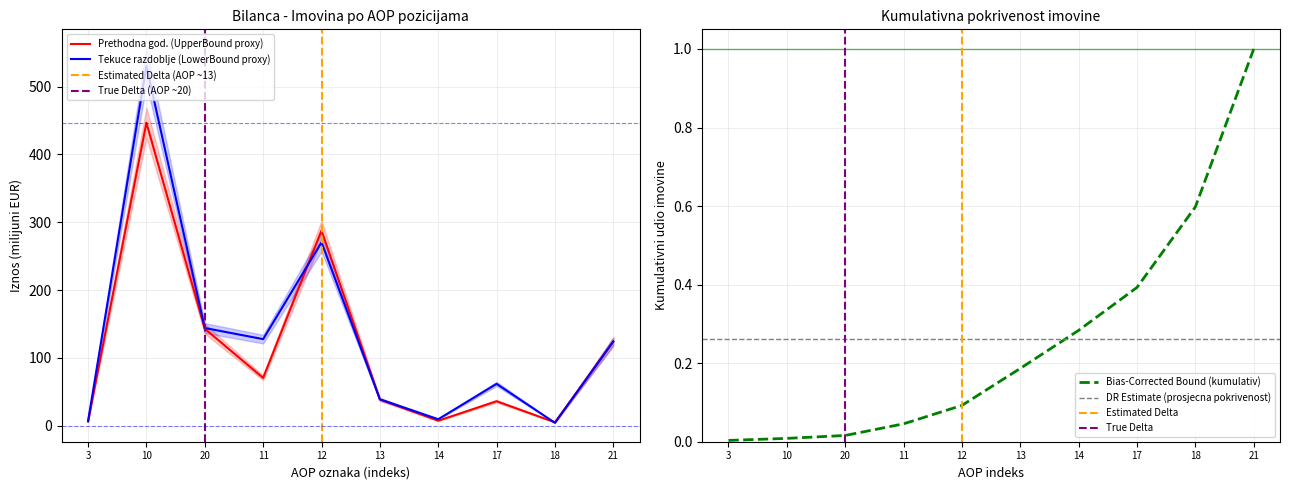

Is it true that Na izvještajni datum tekuceg razdoblja equals 144.2 at 20?

True